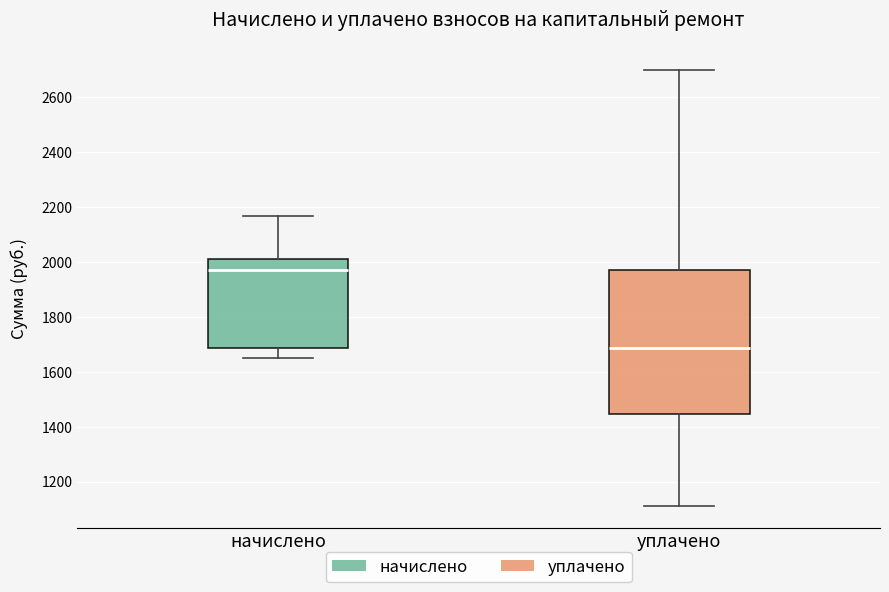

Reading left to right, transcribe this box plot: for each box, give where its median line is, the range the box spans, and where its two whiskers end, as read against the y-axis. The values are not printed on the chart, so give them approximately, as read against the axis.

начислено: median 1960, box 1680 to 2000, whiskers 1640 to 2160
уплачено: median 1680, box 1440 to 1960, whiskers 1120 to 2700